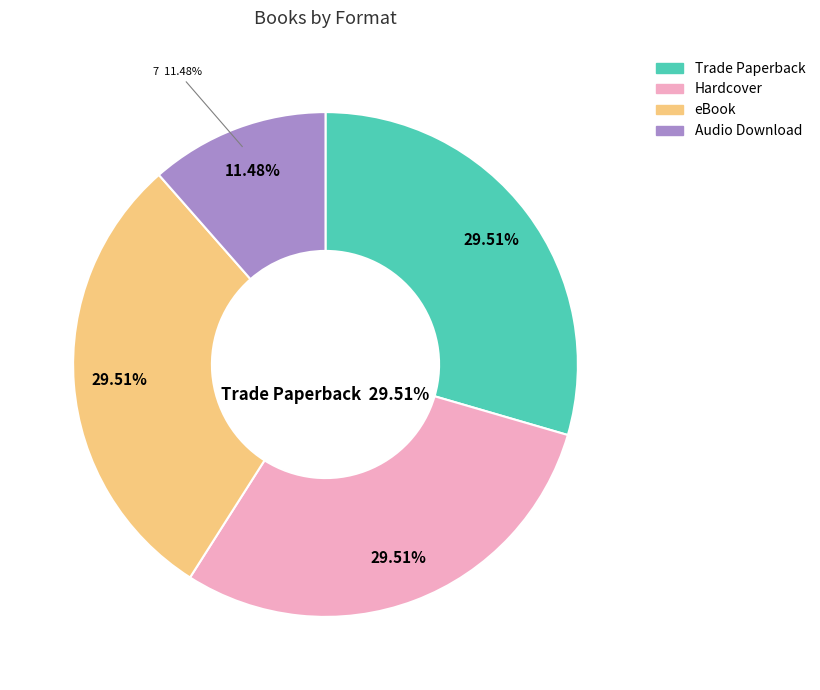

Count the number of slices in the pie.

4